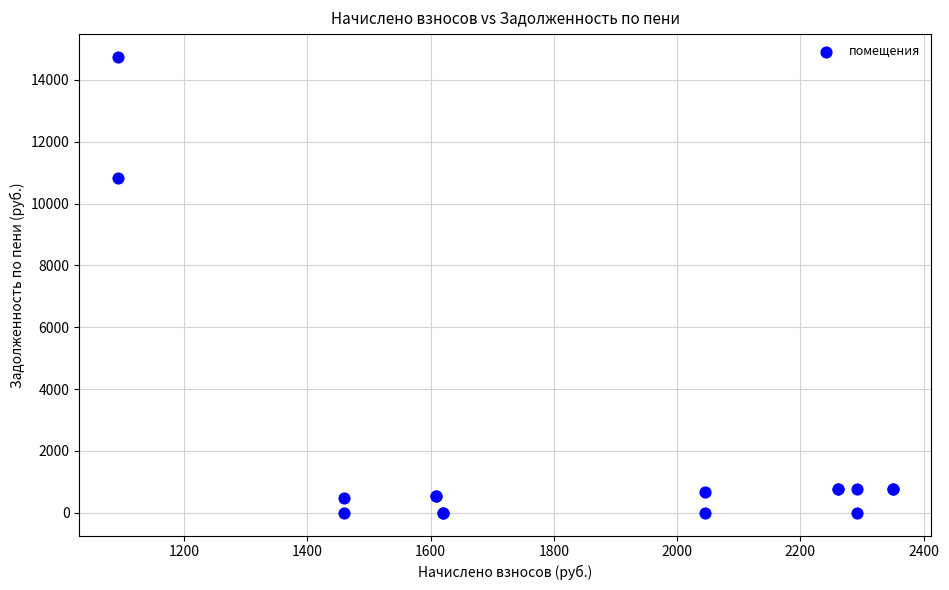

What Y value in the scatter plot is closest to 7373?

10824.4